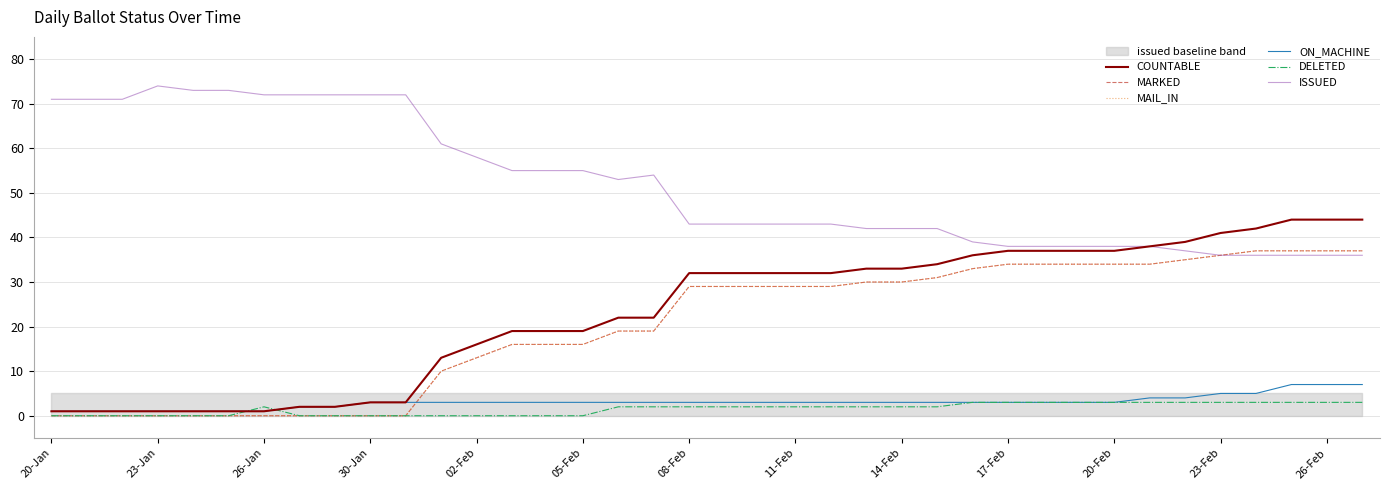

Rank the series by their maximum value, from highest to lowest.

ISSUED, COUNTABLE, MARKED, MAIL_IN, ON_MACHINE, DELETED